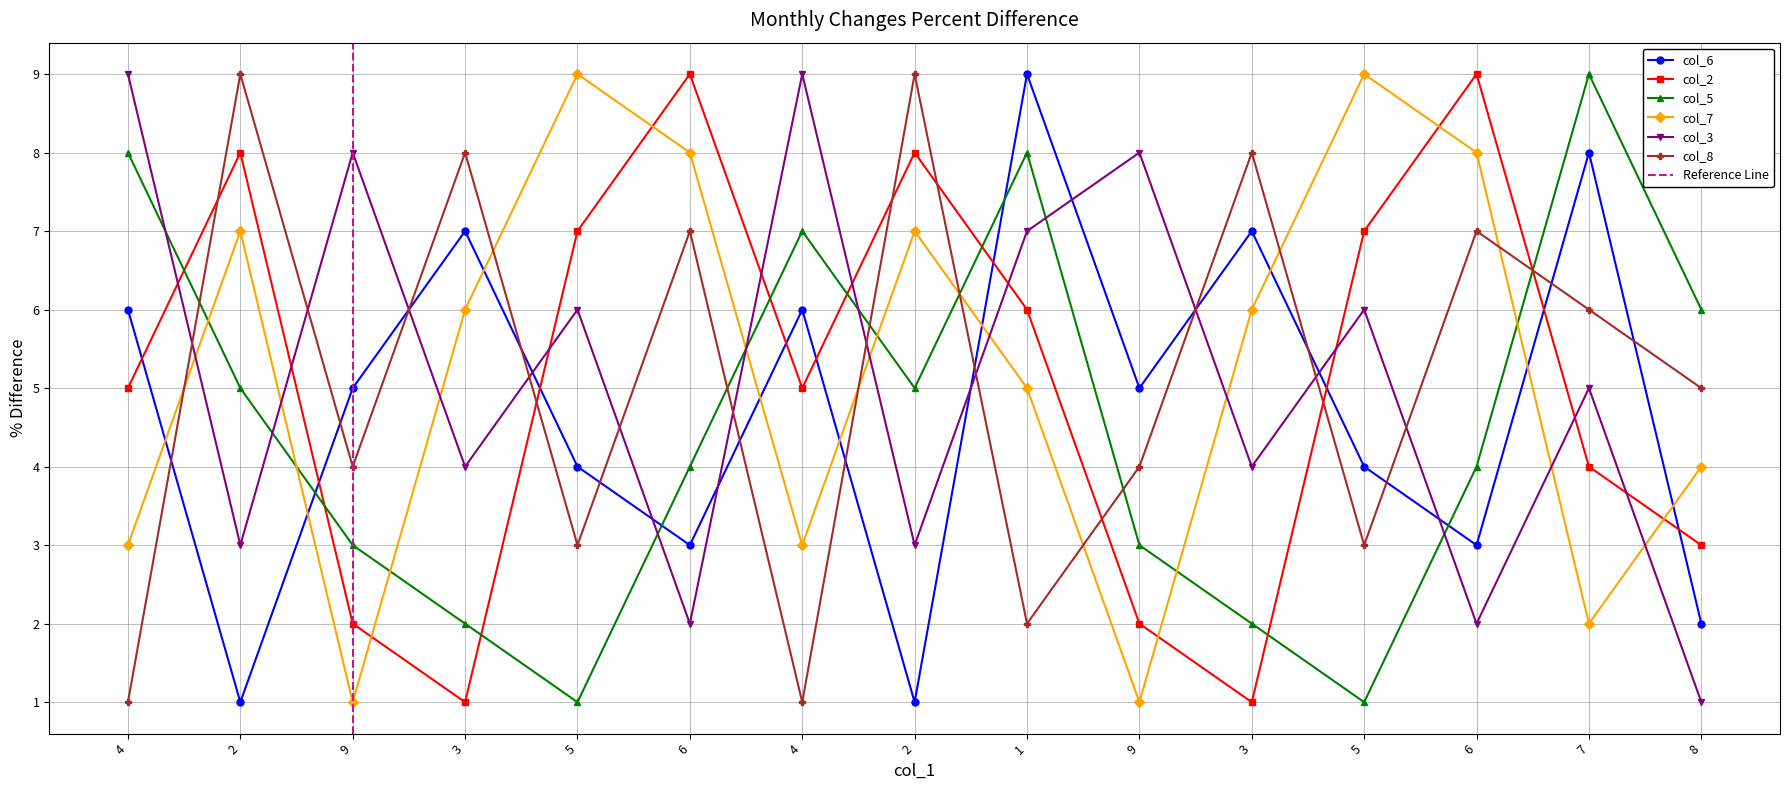

Does the chart display data point markers on the line(s)?

Yes